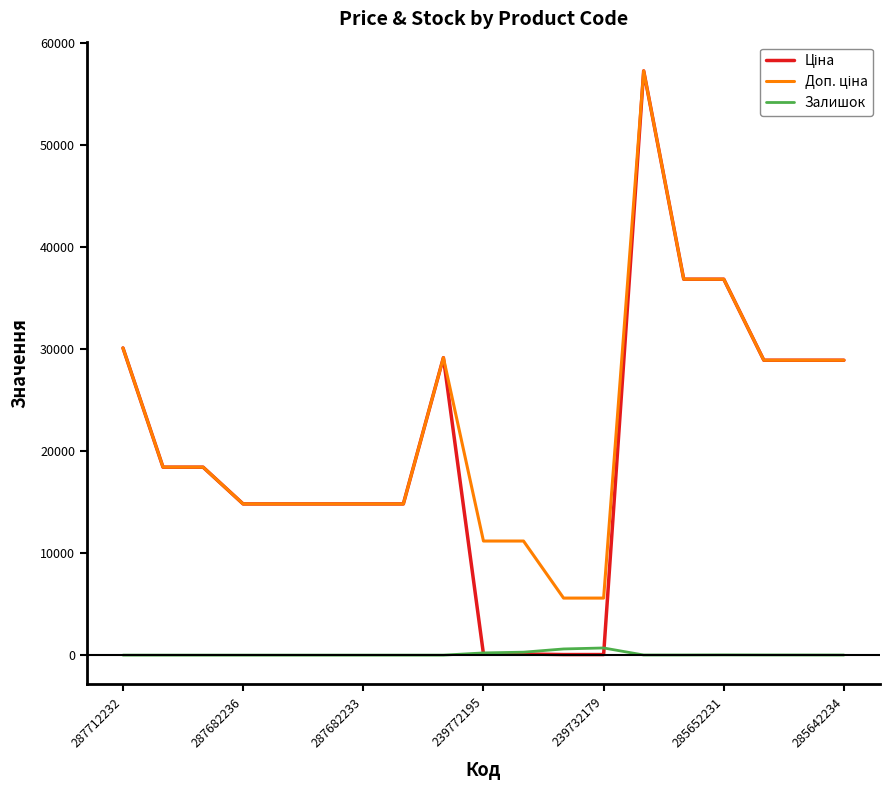

What is the maximum value shown in the chart?

57258.0